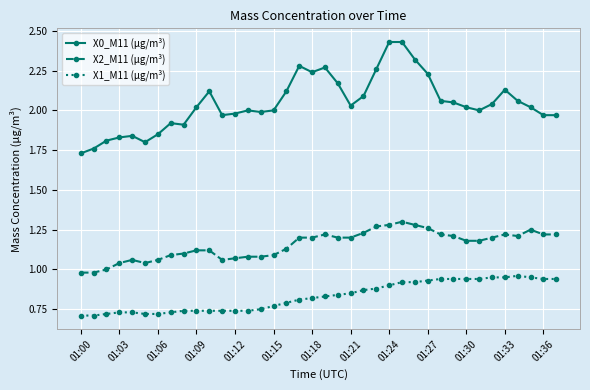

Rank the series by their maximum value, from highest to lowest.

X0_M11 (μg/m³), X2_M11 (μg/m³), X1_M11 (μg/m³)